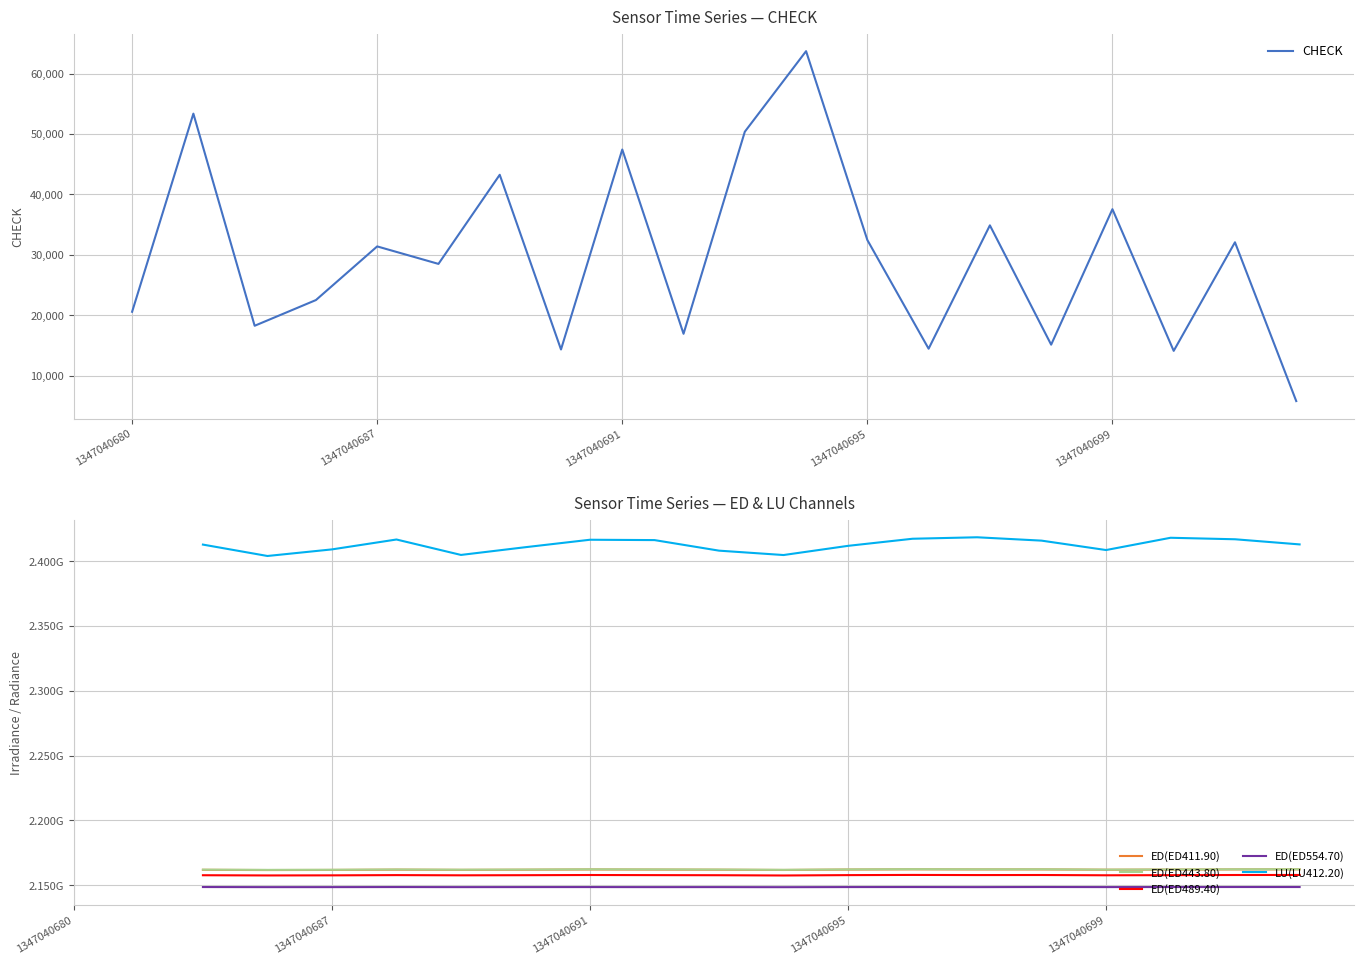

What position from the left is 9?

10